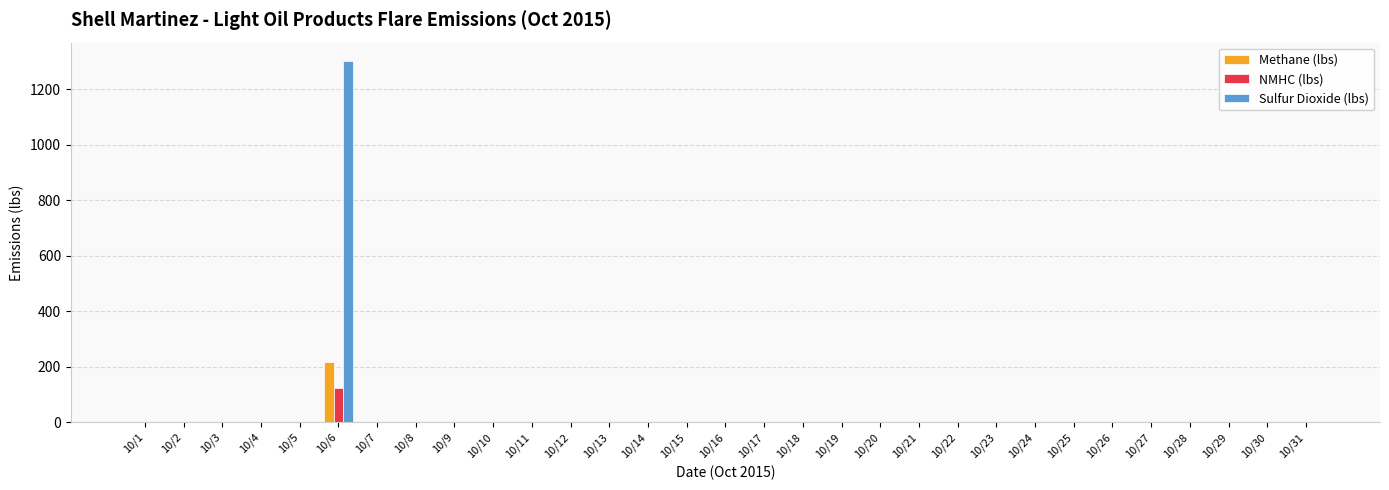

Are the bars grouped side by side (vs. stacked)?

Yes